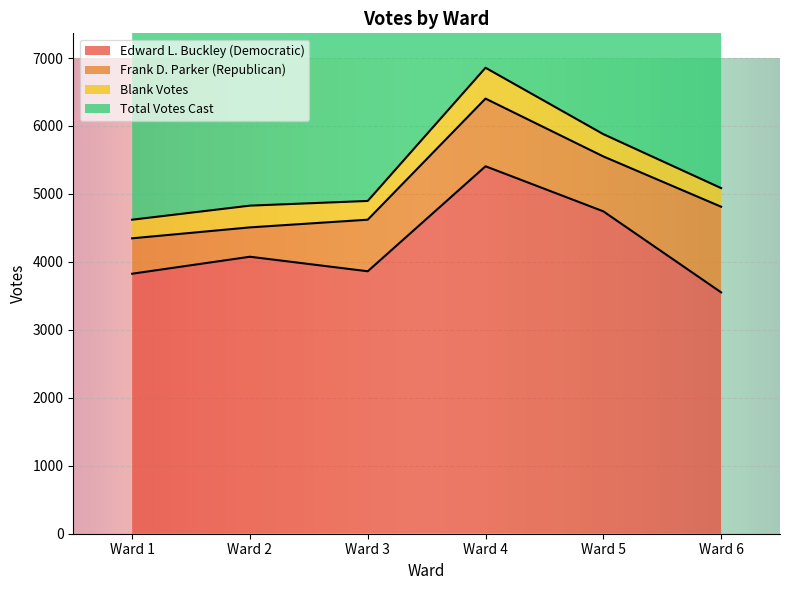

True or false: Edward L. Buckley (Democratic) and Total Votes Cast intersect in this chart.

False